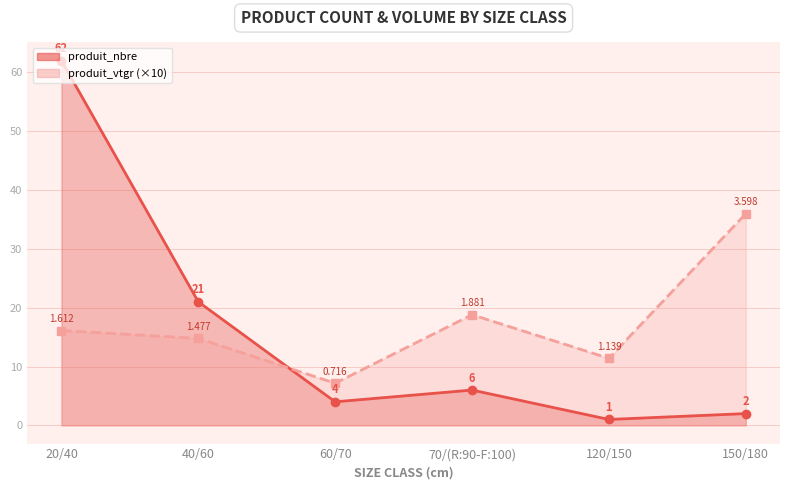

At which category does produit_vtgr reach its first local valley?

60/70